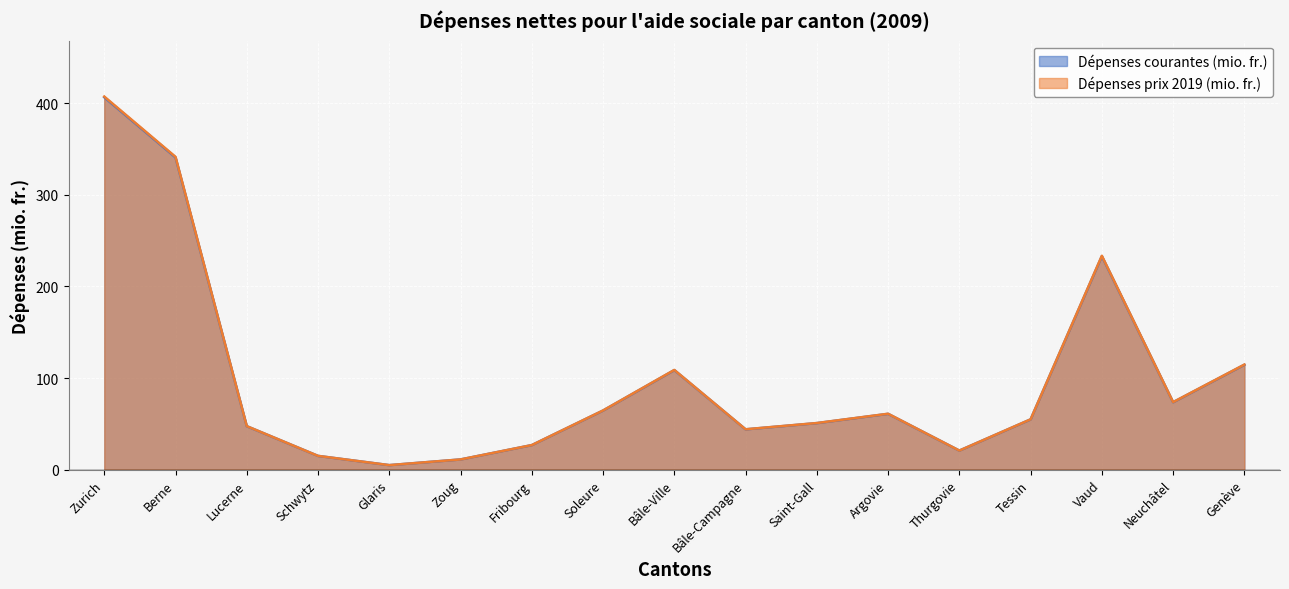

At which category does Dépenses prix 2019 (mio. fr.) reach its first local peak?

Bâle-Ville